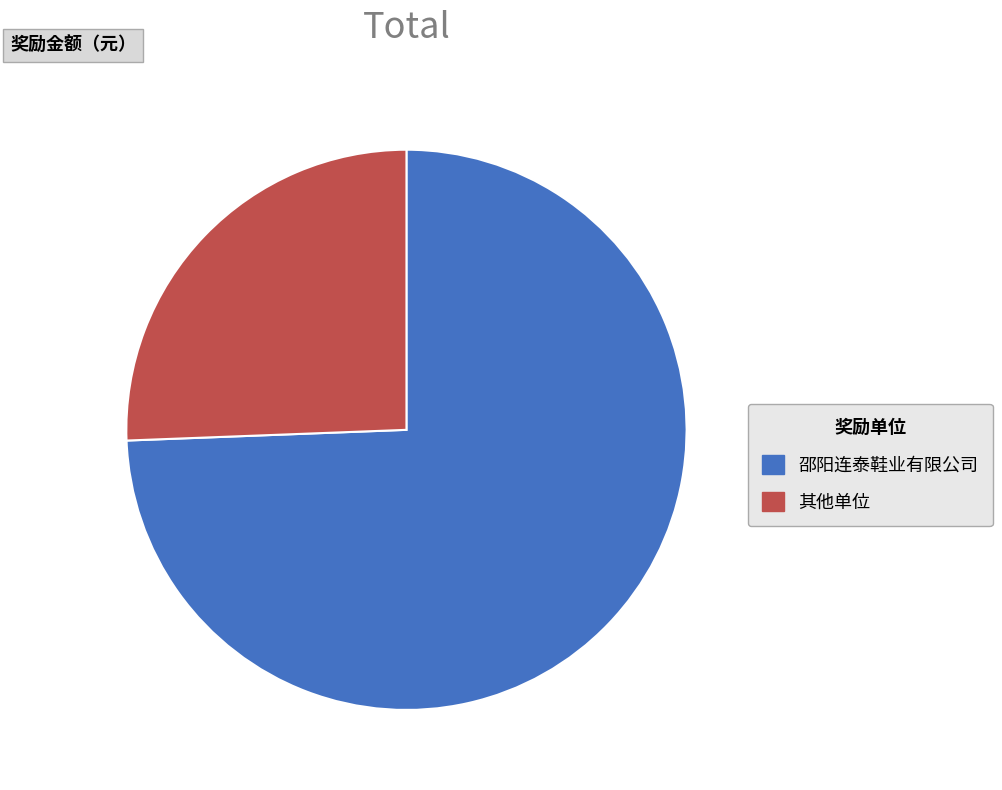

Which category has the biggest portion of the pie?

邵阳连泰鞋业有限公司